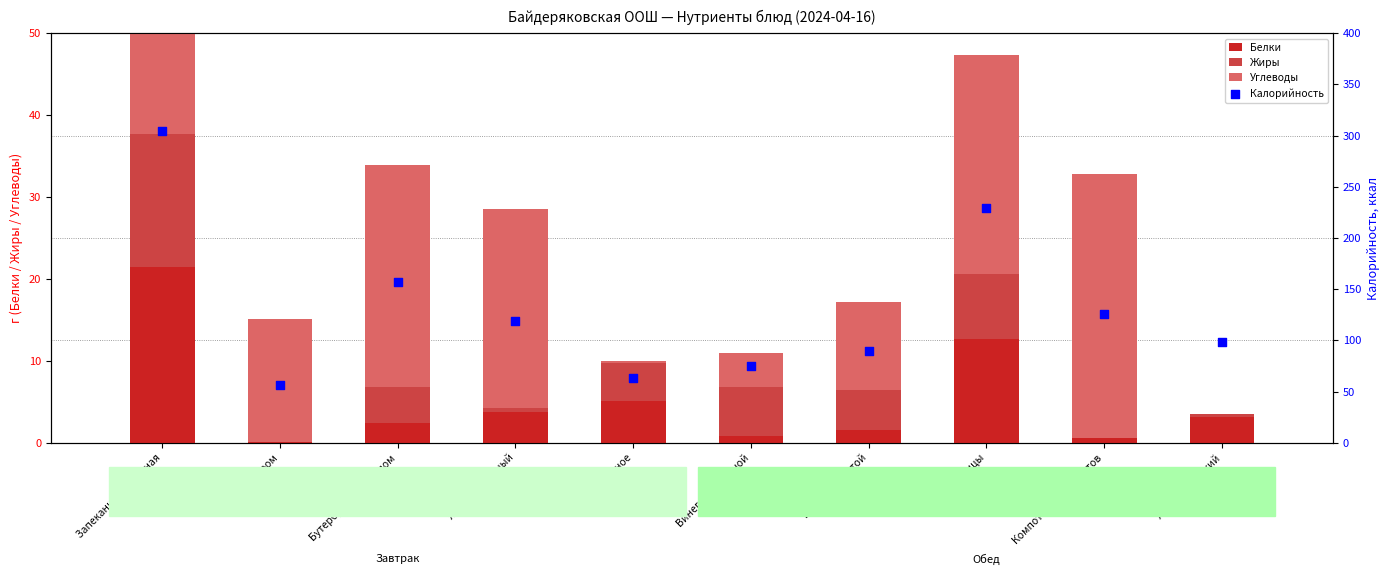

Which series contains the highest Y value?

Калорийность